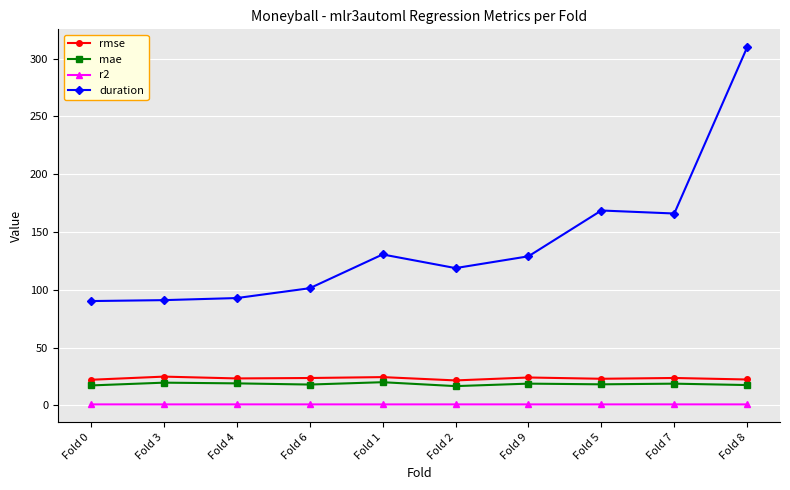

Does the chart display data point markers on the line(s)?

Yes